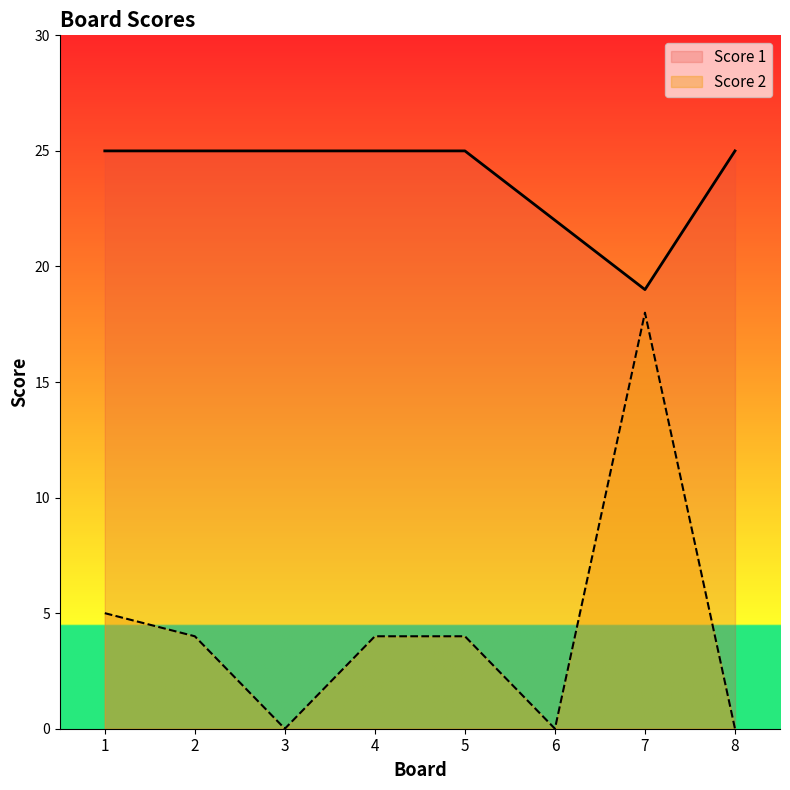

What is the sum of the Score 1 values at 2 and 8?

50